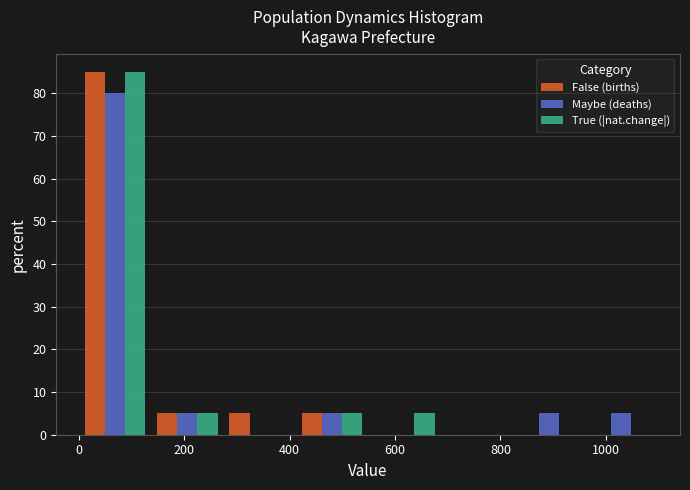

Reading left to right, transcribe this chart: for each range on the x-axis, give the height of each series' bar. Neither the bar edges nor the heights are printed on the chart, so give them approximately, as read against the axes.

0 to 140: False (births)=85	Maybe (deaths)=80	True (|nat.change|)=85
140 to 280: False (births)=5	Maybe (deaths)=5	True (|nat.change|)=5
280 to 420: False (births)=5	Maybe (deaths)=0	True (|nat.change|)=0
420 to 540: False (births)=5	Maybe (deaths)=5	True (|nat.change|)=5
540 to 680: False (births)=0	Maybe (deaths)=0	True (|nat.change|)=5
680 to 820: False (births)=0	Maybe (deaths)=0	True (|nat.change|)=0
820 to 960: False (births)=0	Maybe (deaths)=5	True (|nat.change|)=0
960 to 1100: False (births)=0	Maybe (deaths)=5	True (|nat.change|)=0